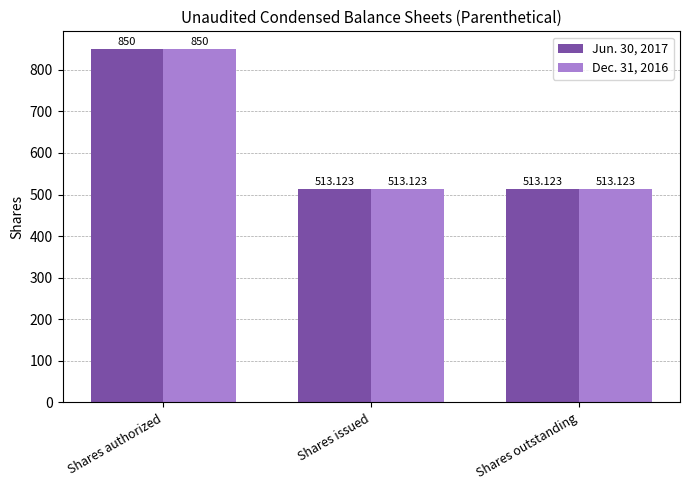

What position from the right is Shares outstanding?

1